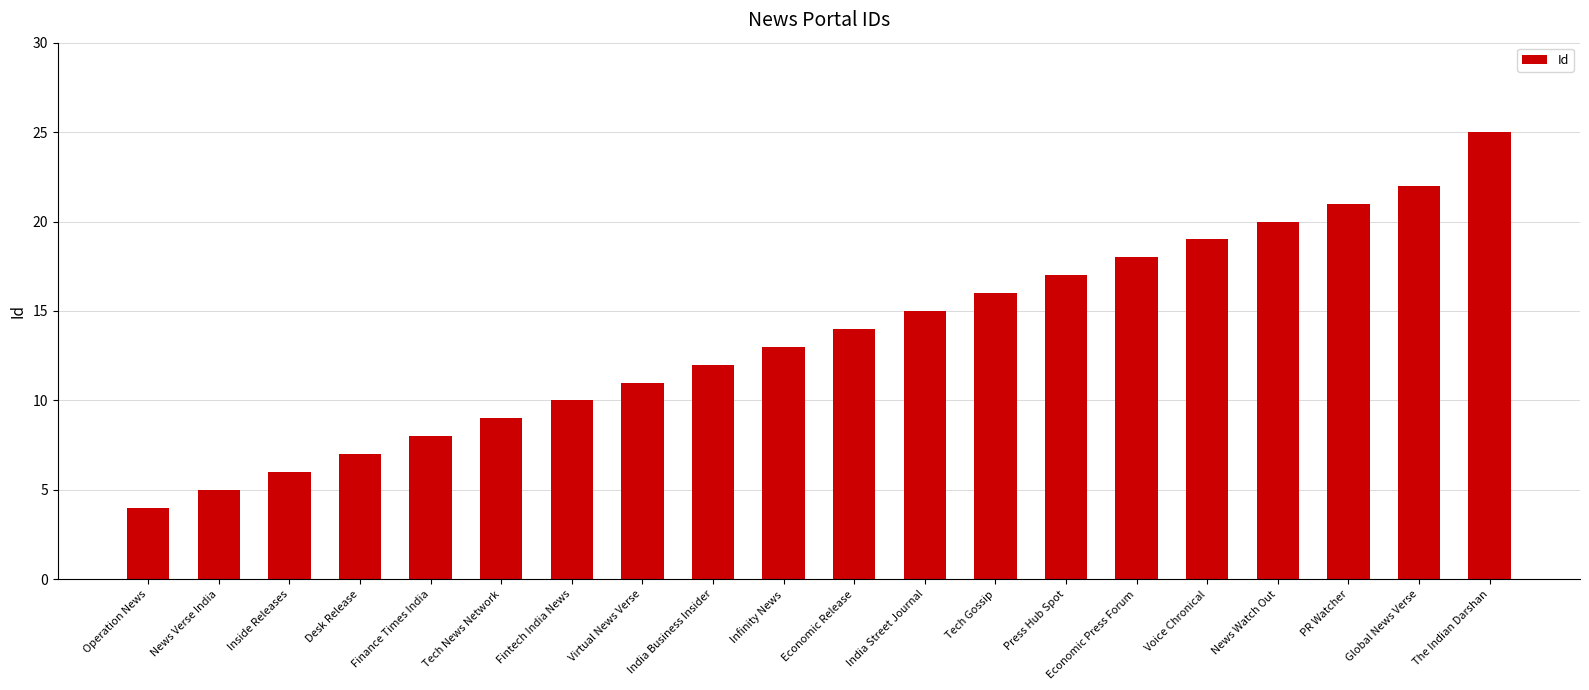

Reading right to left, what are all the values shown in this chart?

The Indian Darshan=25	Global News Verse=22	PR Watcher=21	News Watch Out=20	Voice Chronical=19	Economic Press Forum=18	Press Hub Spot=17	Tech Gossip=16	India Street Journal=15	Economic Release=14	Infinity News=13	India Business Insider=12	Virtual News Verse=11	Fintech India News=10	Tech News Network=9	Finance Times India=8	Desk Release=7	Inside Releases=6	News Verse India=5	Operation News=4